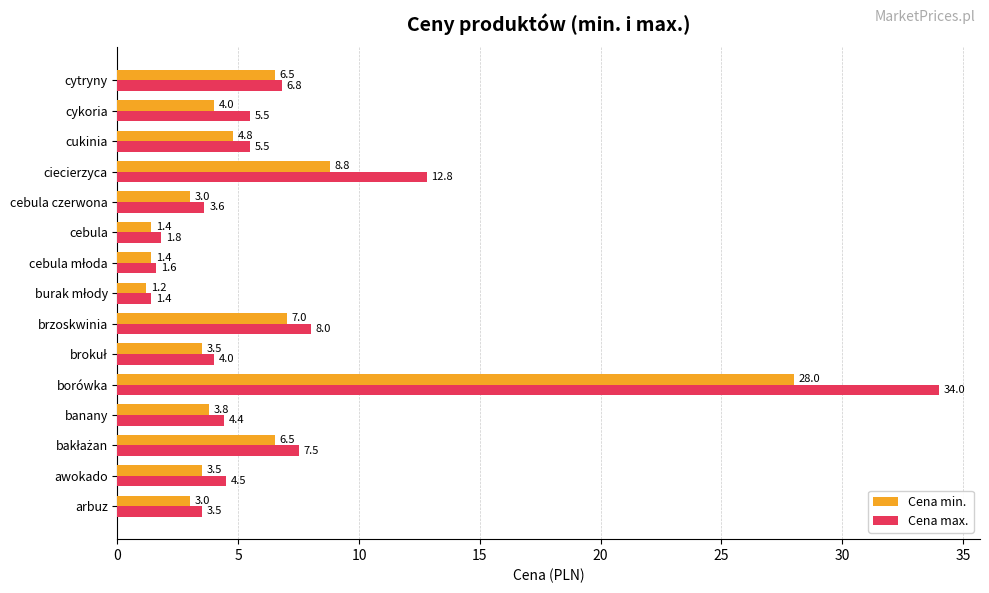

Rank the series by their average value, from highest to lowest.

Cena max., Cena min.